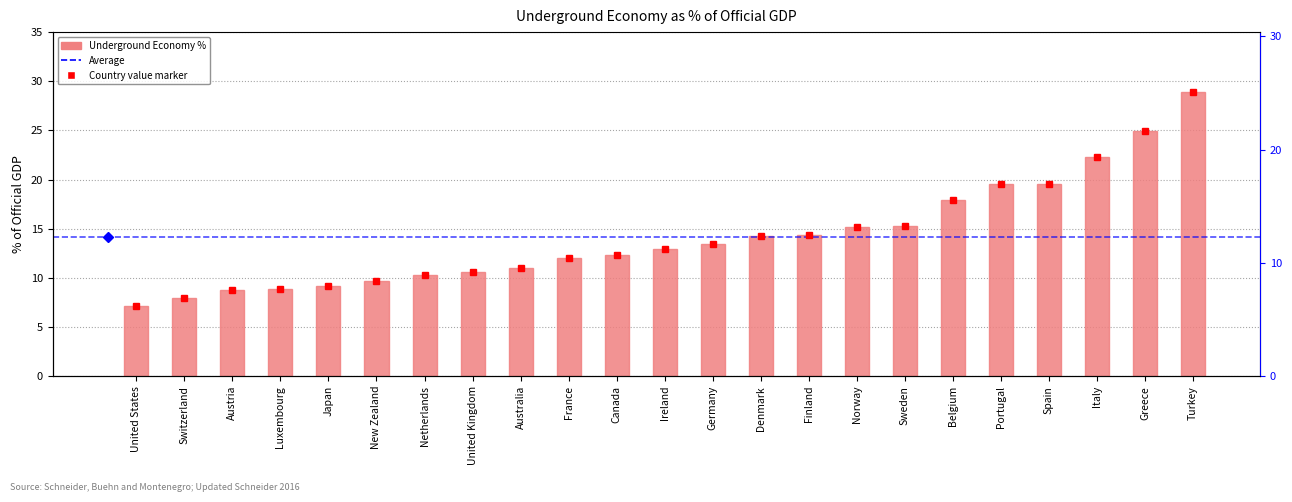

The chart shows a value of 8.8 at Austria. True or false?

True